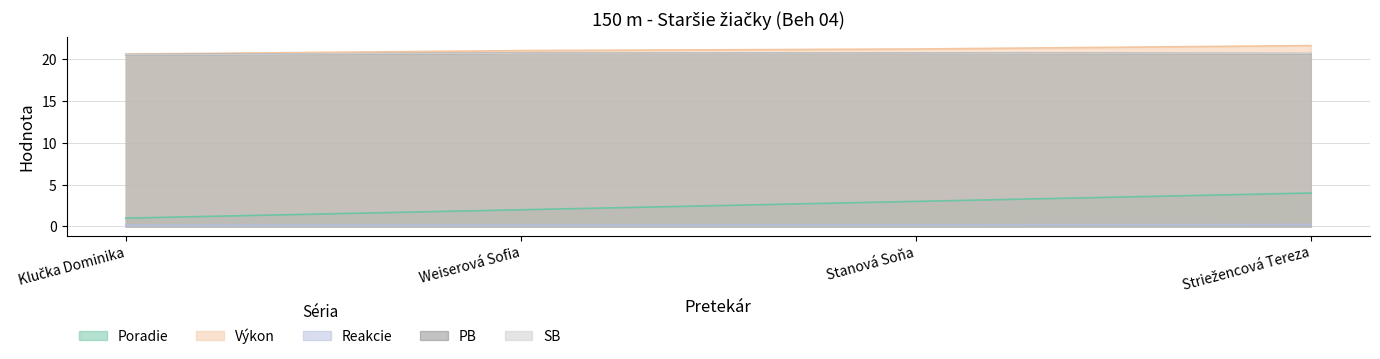

The value of SB at Klučka Dominika is 20.5. True or false?

True